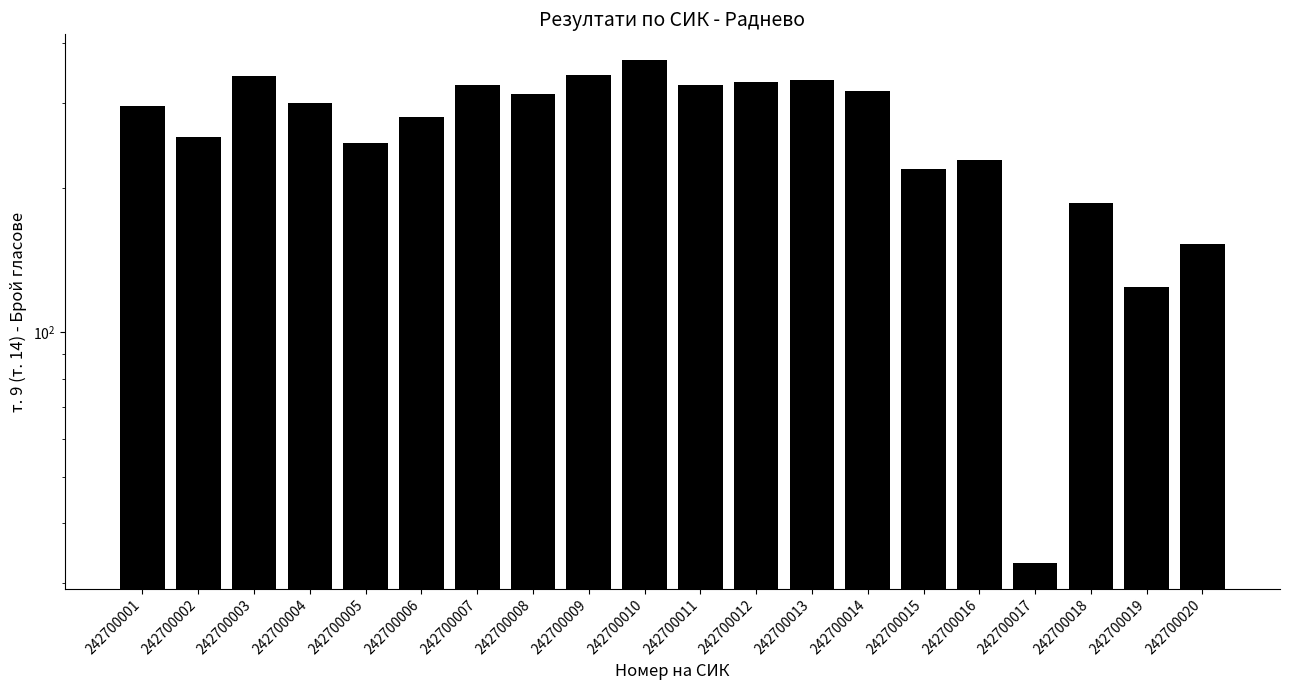

Does the chart contain any negative values?

No